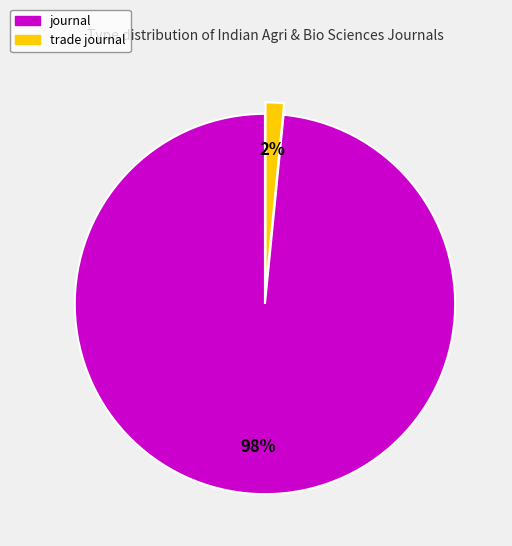

Is there a majority slice in this chart?

Yes